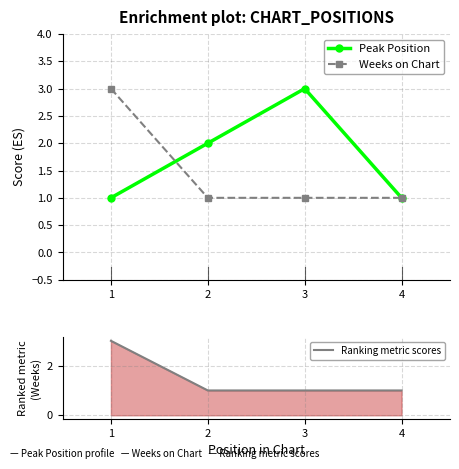

What is the sum of all Peak Position values?

7